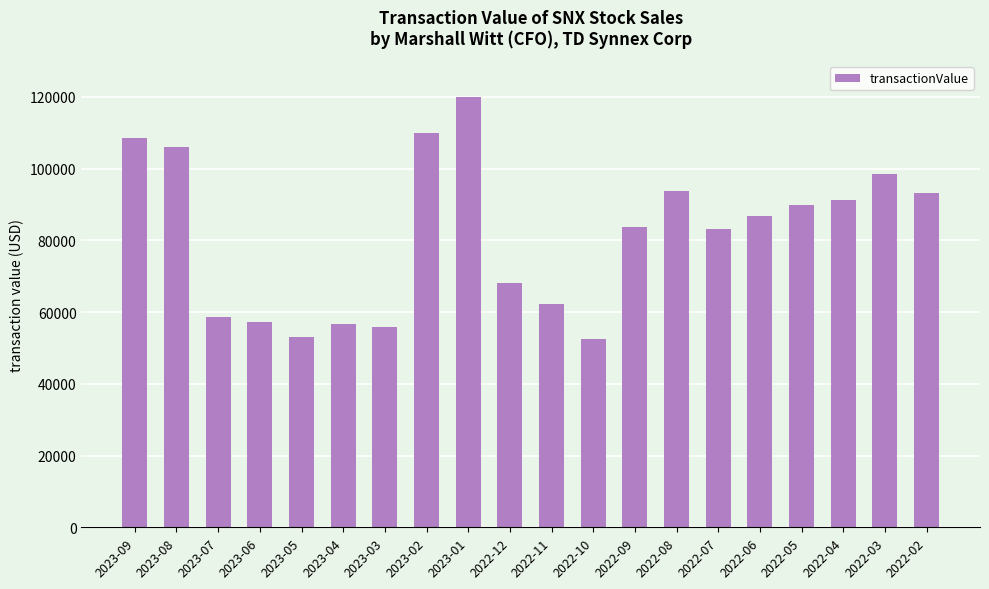

Between 2022-02 and 2023-05, which is larger?

2022-02